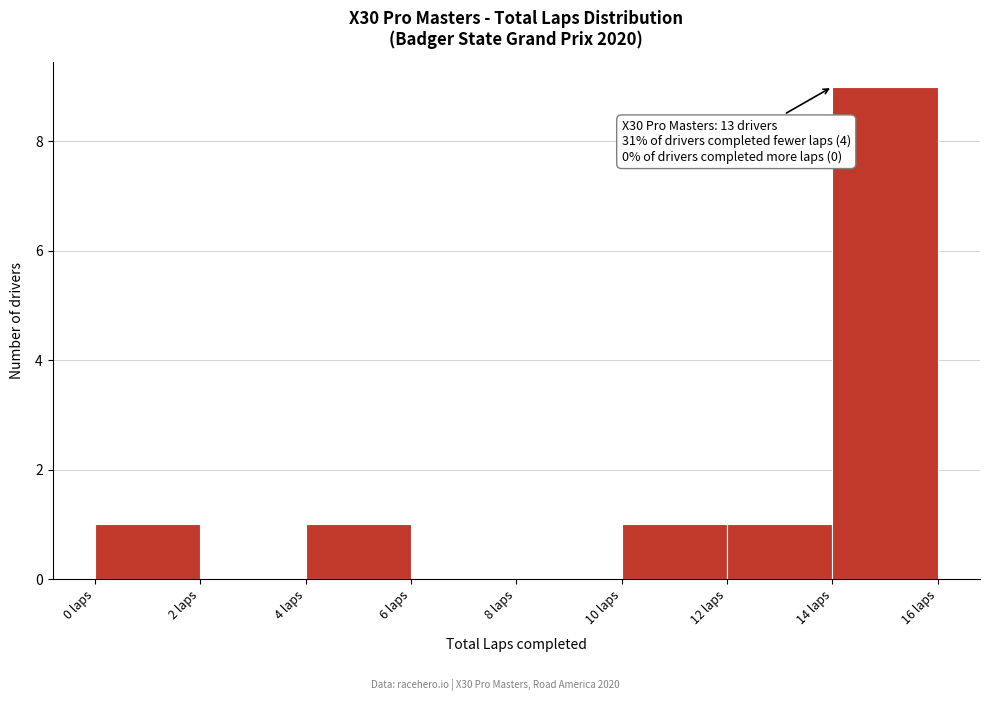

Over which range of the x-axis is the bar tallest?

14 to 16